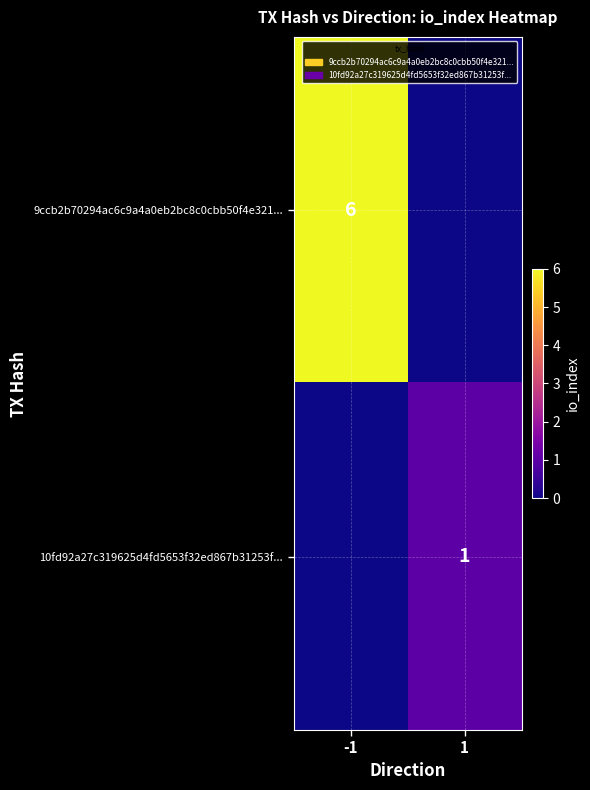

Which category has the lowest value across all series?

1